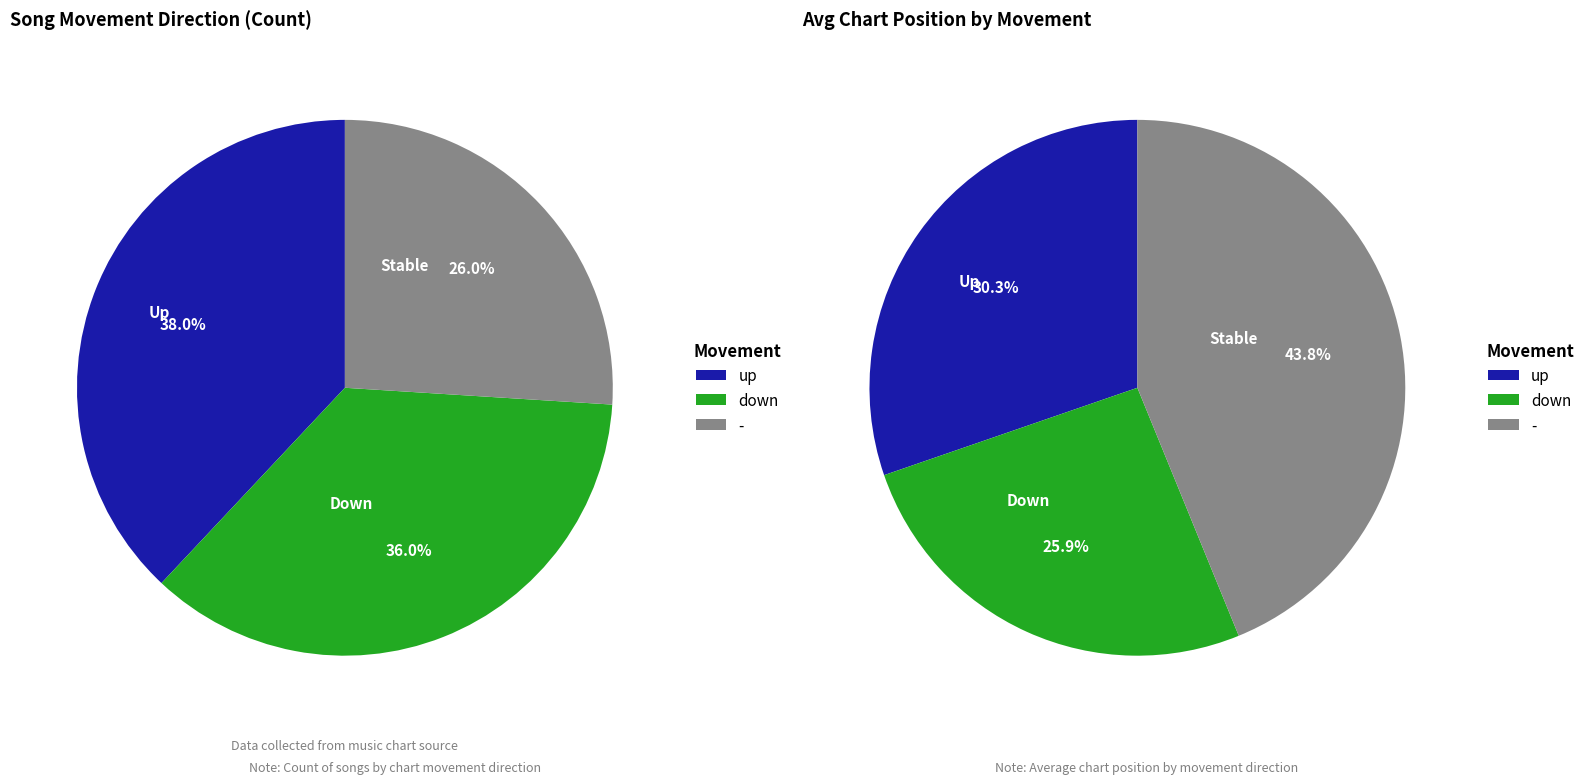

Between down and -, which is larger?

down